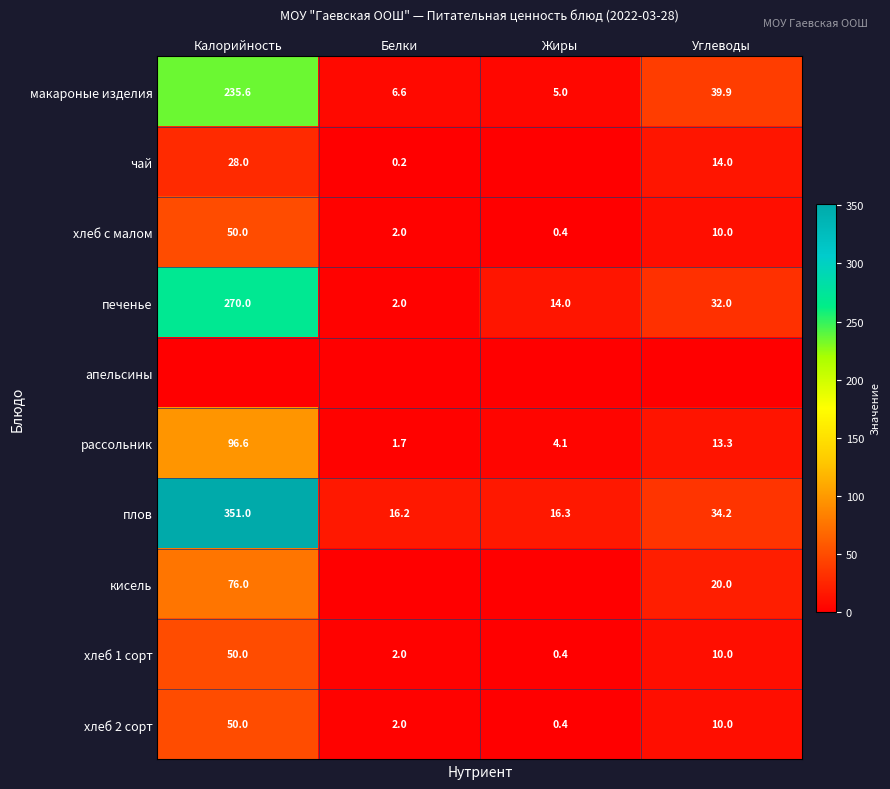

What is the total value across all series at Углеводы?

183.4